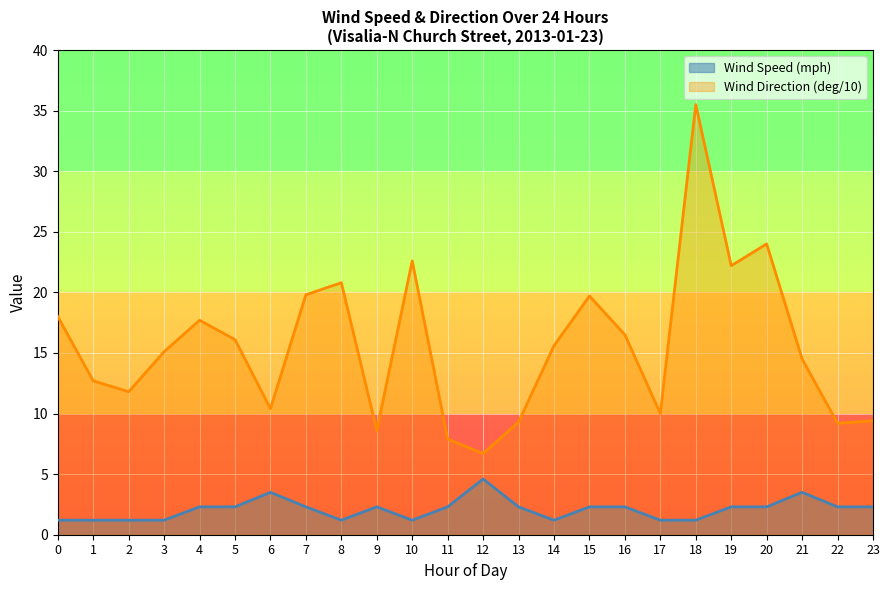

At which category does the chart reach its peak across all series?

18